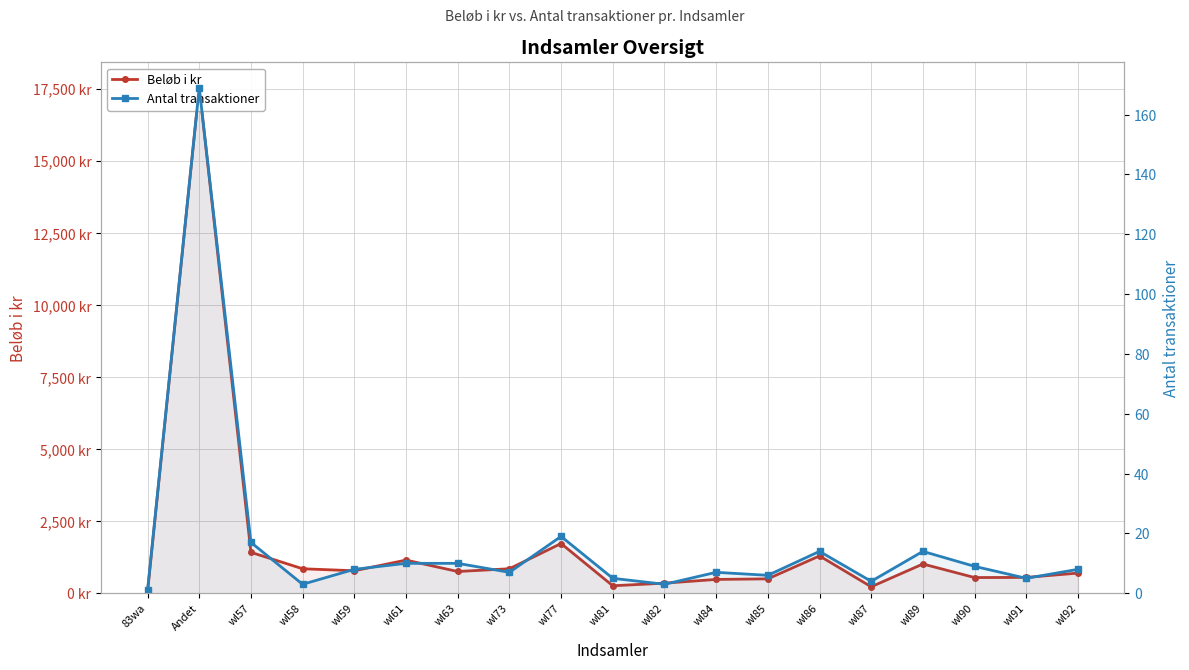

How many data points in Antal transaktioner are above 8?

8